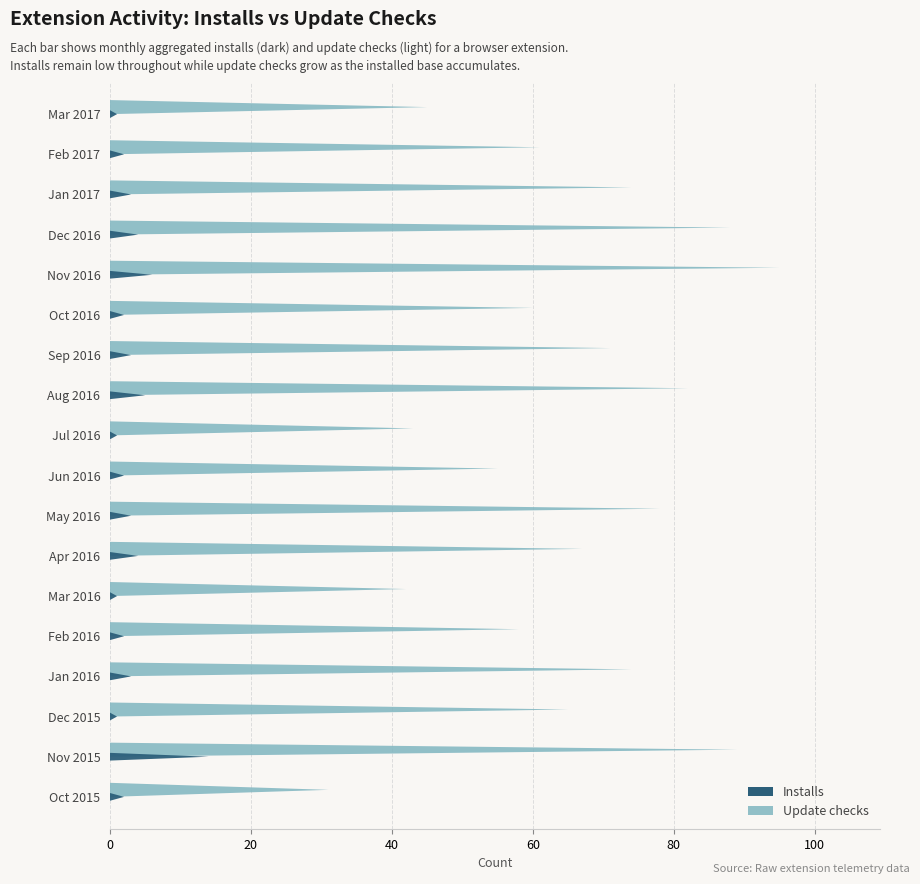

List the series in order of their overall mean, highest first.

Update checks, Installs